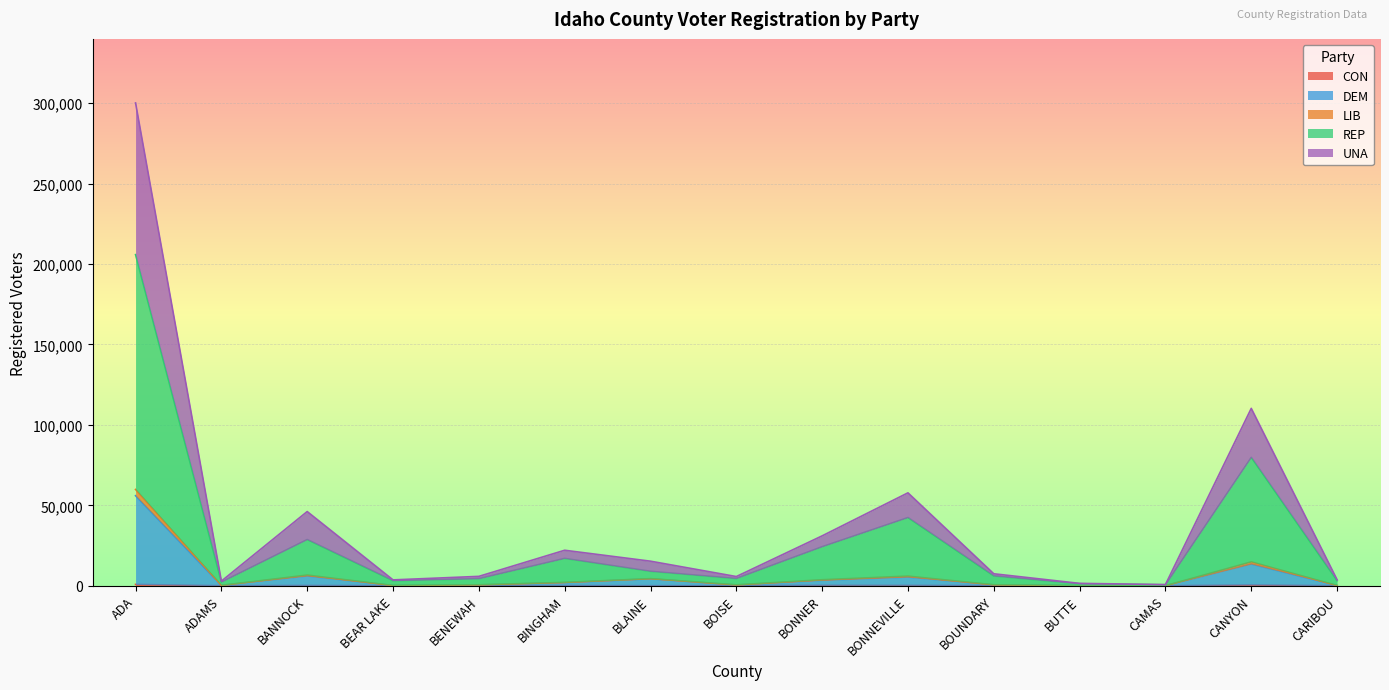

What is the sum of all CON values?

2273